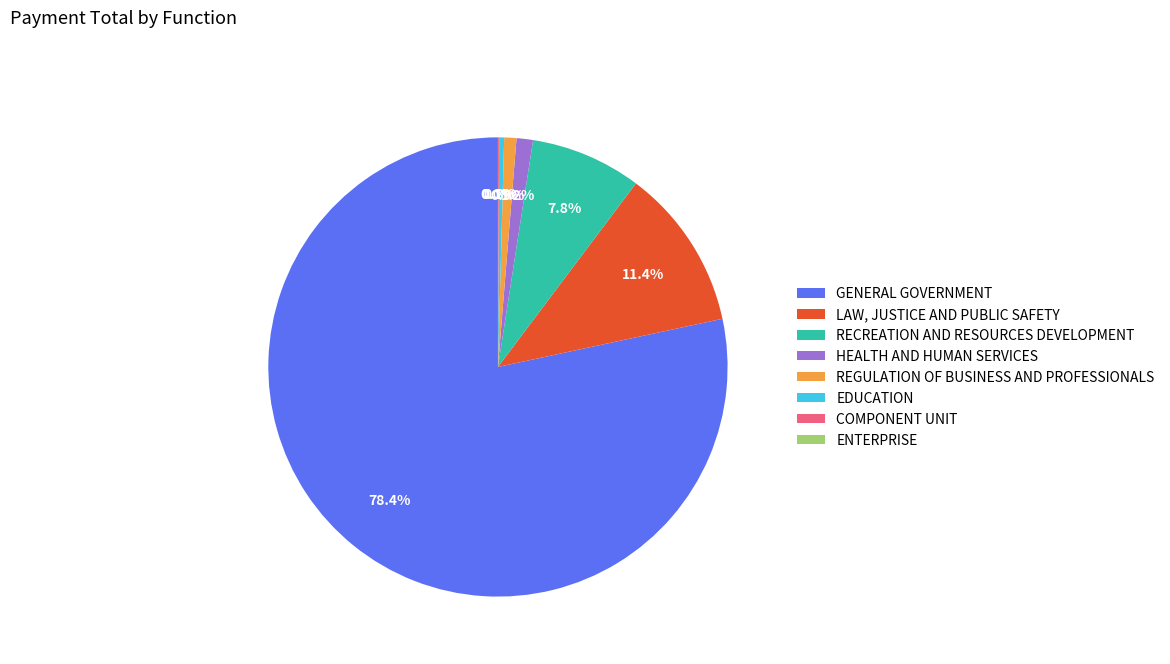

Is it true that EDUCATION is 15% of the pie?

False